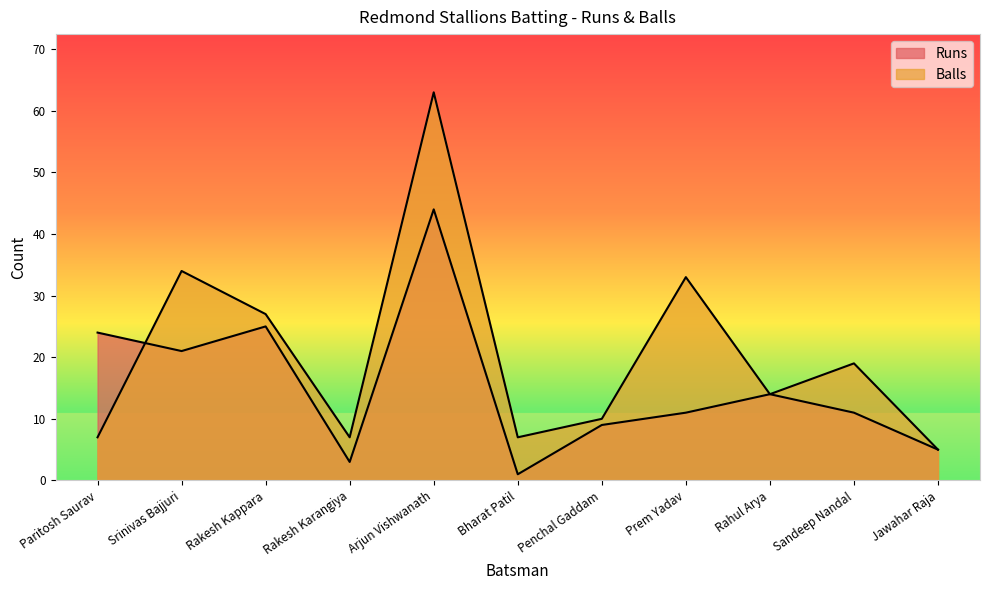

How many intersections are there between Balls and Runs?

1